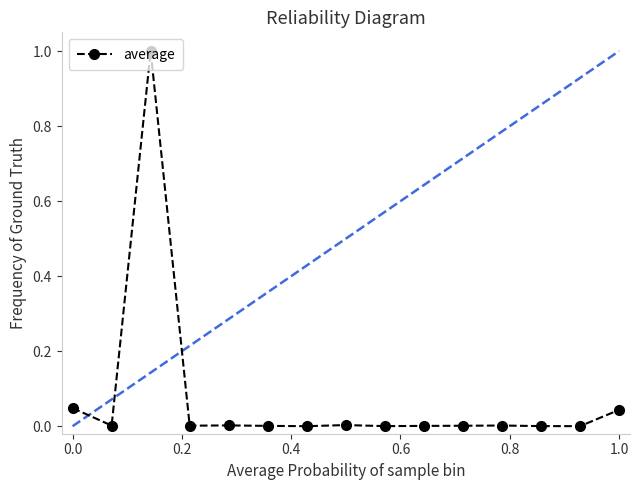

What is the greatest value displayed?

1.0